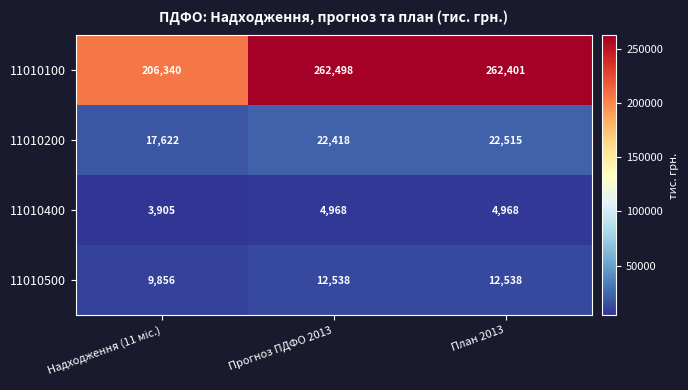

At how many categories does at least one series exceed 210810?

2